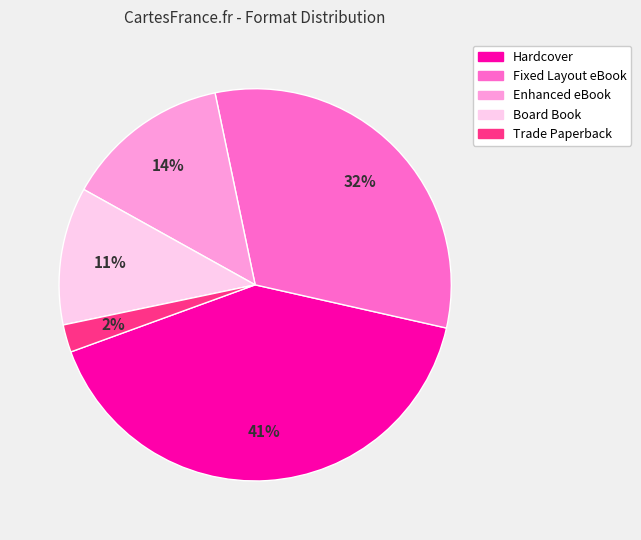

To the nearest percent, what portion does Trade Paperback represent?

2%